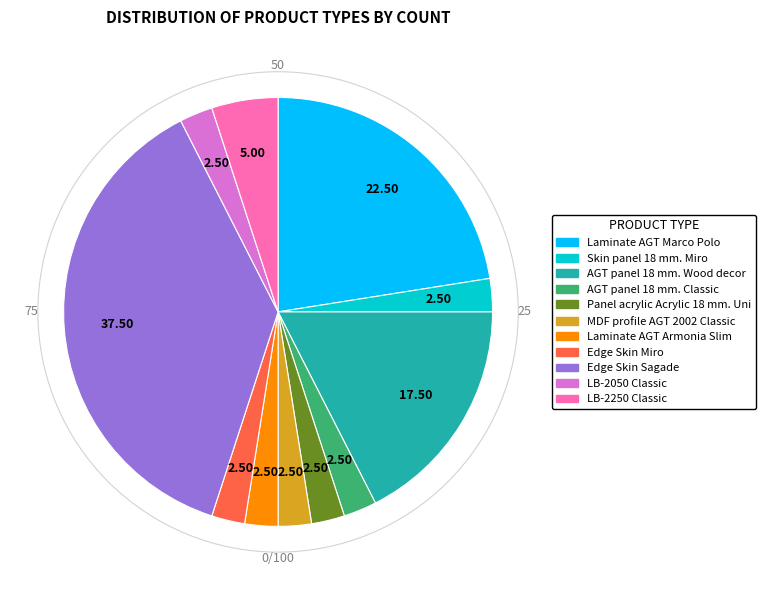

Do MDF profile AGT 2002 Classic and AGT panel 18 mm. Classic together represent more than half of the pie?

No